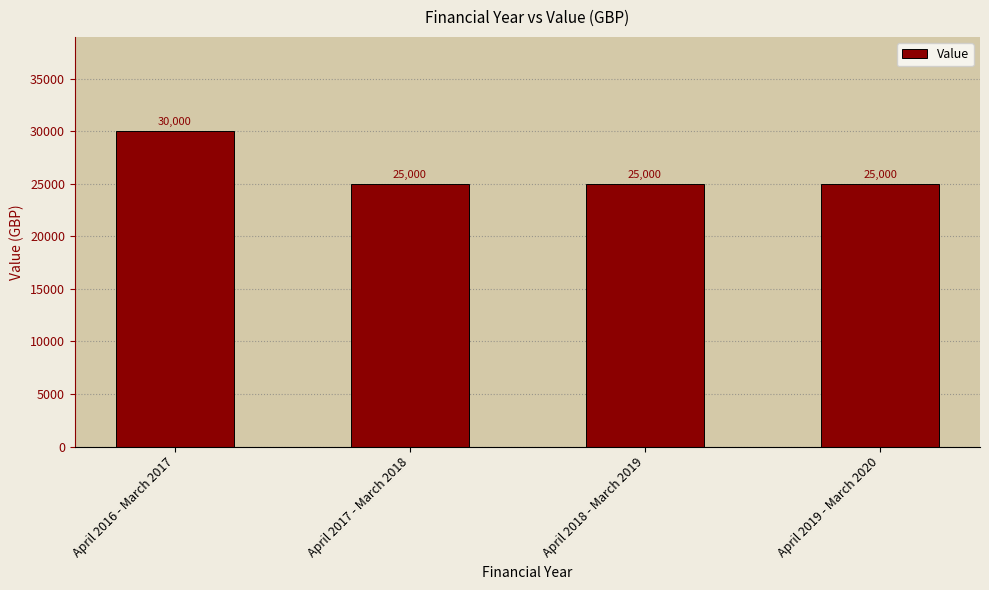

What is the value of the 1st bar from the left?

30000